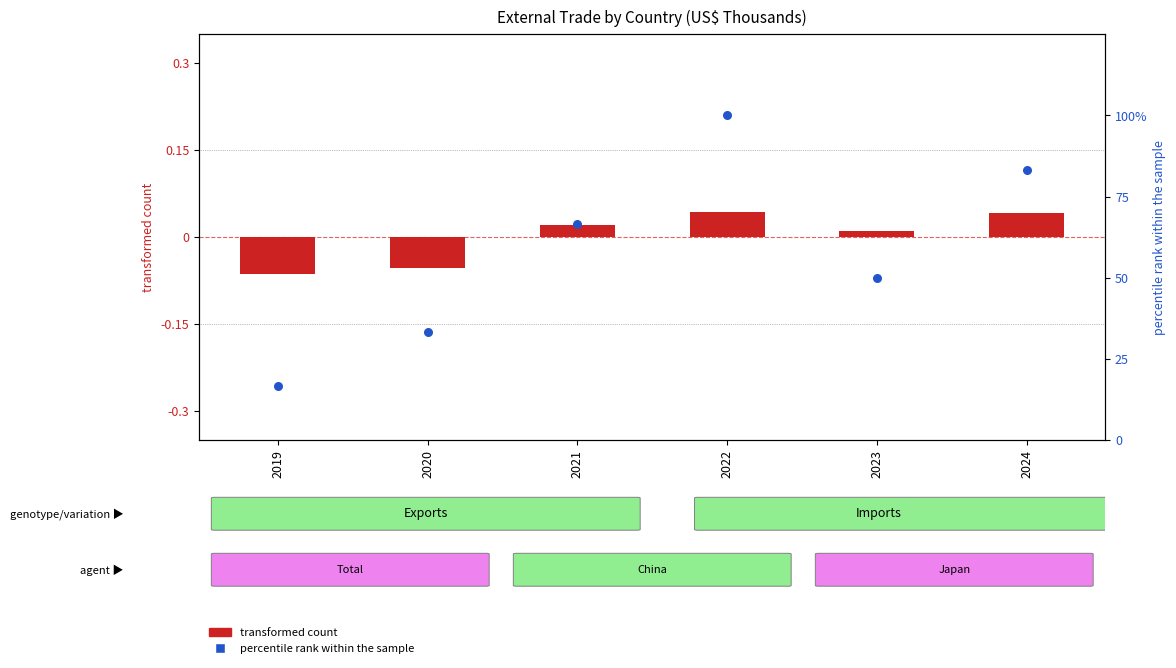

Which series has the largest total across all categories?

percentile rank within the sample